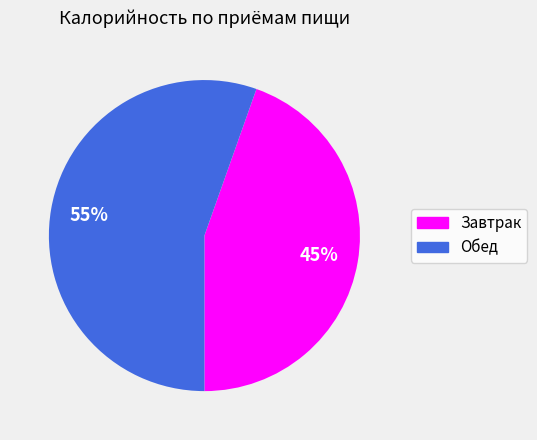

Do Обед and Завтрак together represent more than half of the pie?

Yes